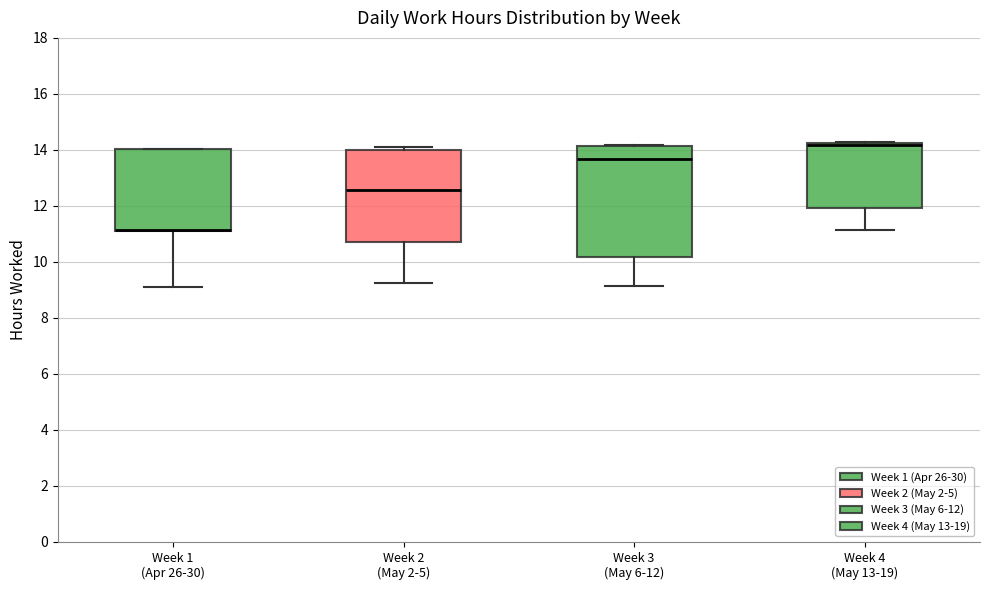

Reading left to right, read every box against the y-axis: the position of its median line, the range the box covers, and the ends of its whiskers. The values are not printed on the chart, so give them approximately, as read against the axis.

Week 1 (Apr 26-30): median 11.2 (drawn on the box's lower edge), box 11.2 to 14.0, whiskers 9.2 to 14.0
Week 2 (May 2-5): median 12.6, box 10.8 to 14.0, whiskers 9.2 to 14.2
Week 3 (May 6-12): median 13.6, box 10.2 to 14.2, whiskers 9.2 to 14.2
Week 4 (May 13-19): median 14.2 (just below the box's upper edge), box 12.0 to 14.2, whiskers 11.2 to 14.4